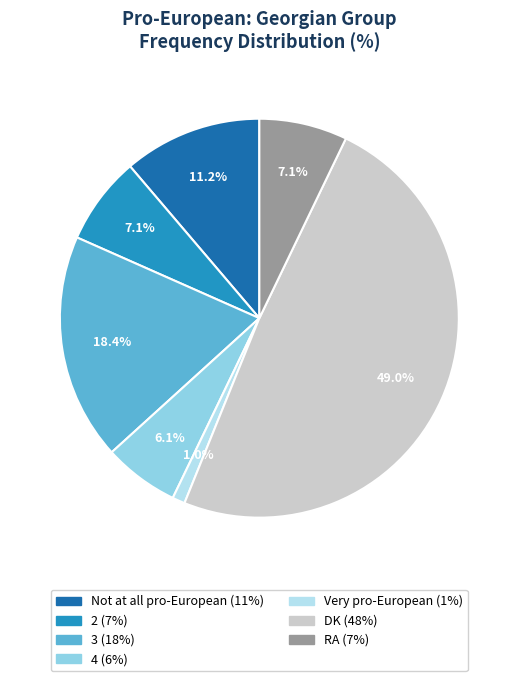

To the nearest percent, what portion does 2 represent?

7%